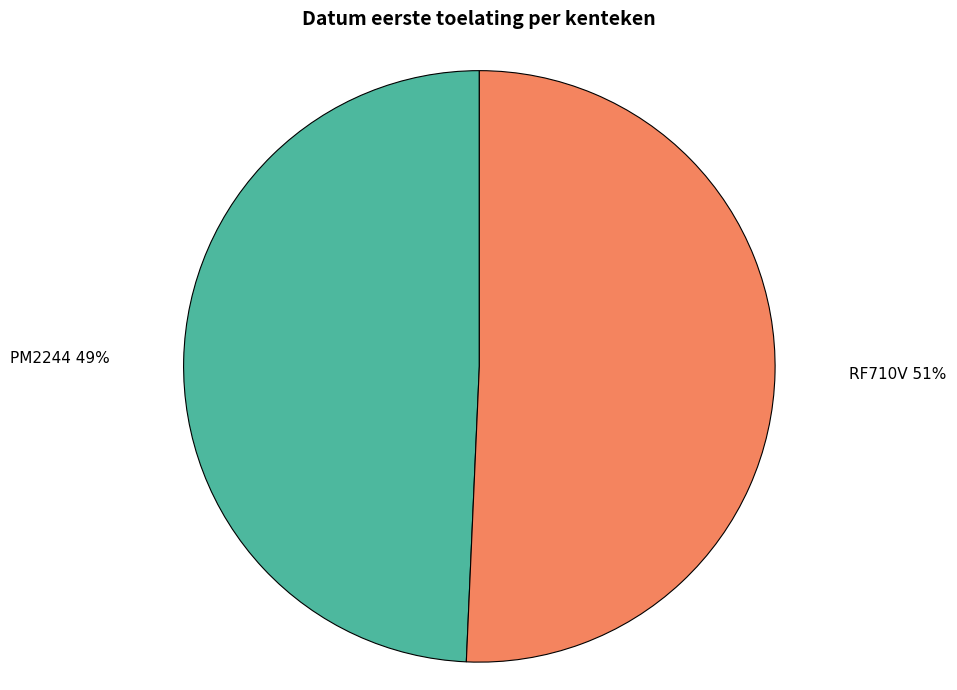

Rank the categories by value from highest to lowest.

RF710V, PM2244